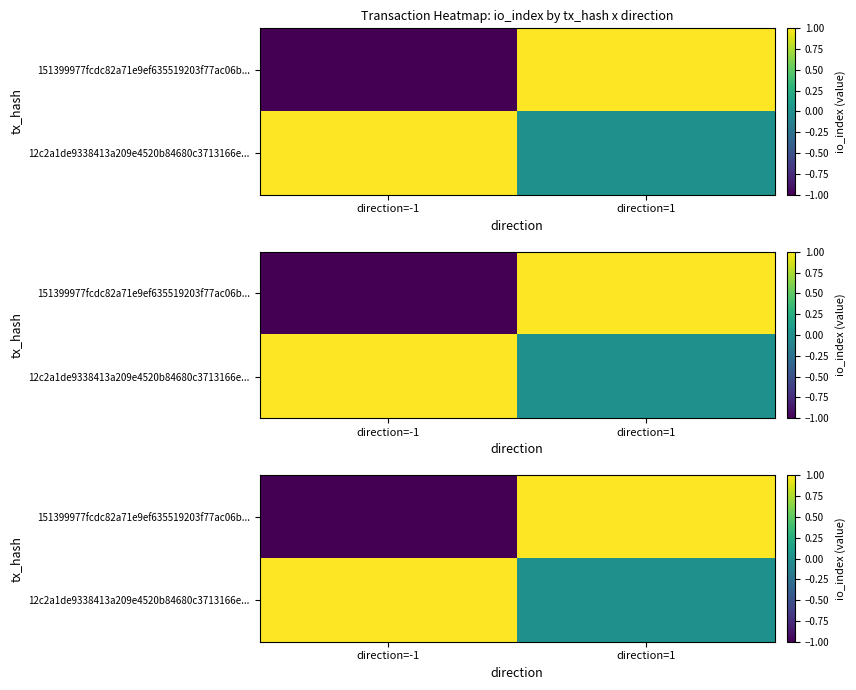

What is the difference between the highest and lowest values at direction=-1?

2